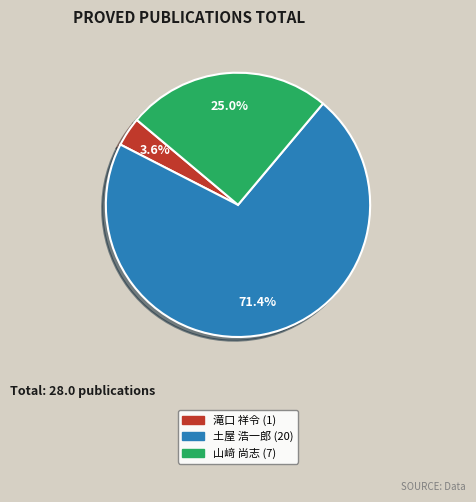

Which has a higher value, 山﨑 尚志 or 土屋 浩一郎?

土屋 浩一郎